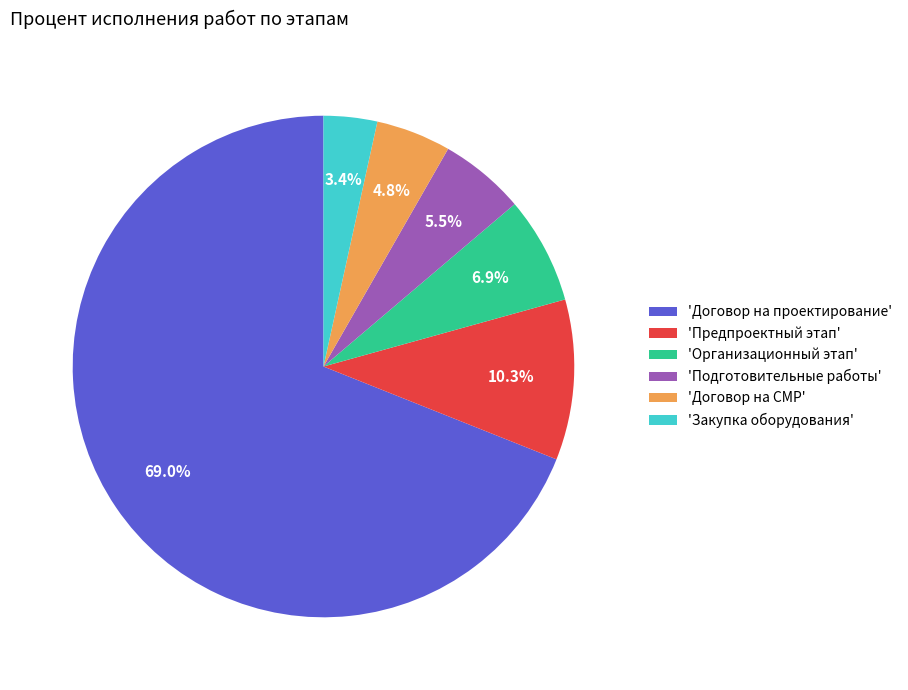

Count the number of slices in the pie.

6